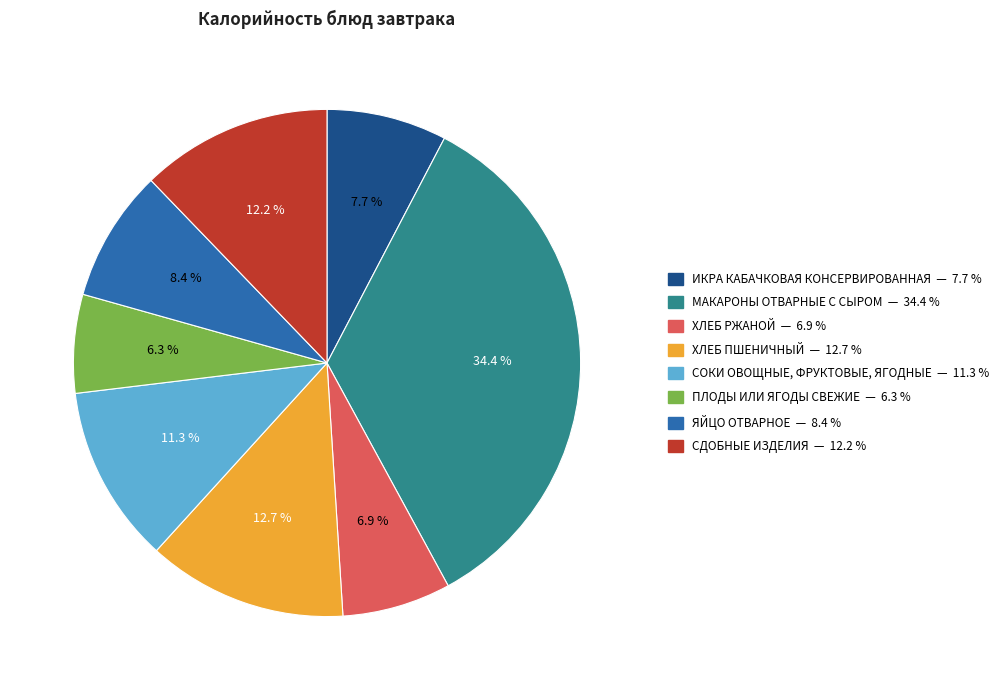

Rank the categories by value from lowest to highest.

ПЛОДЫ ИЛИ ЯГОДЫ СВЕЖИЕ, ХЛЕБ РЖАНОЙ, ИКРА КАБАЧКОВАЯ КОНСЕРВИРОВАННАЯ, ЯЙЦО ОТВАРНОЕ, СОКИ ОВОЩНЫЕ, ФРУКТОВЫЕ, ЯГОДНЫЕ, СДОБНЫЕ ИЗДЕЛИЯ, ХЛЕБ ПШЕНИЧНЫЙ, МАКАРОНЫ ОТВАРНЫЕ С СЫРОМ